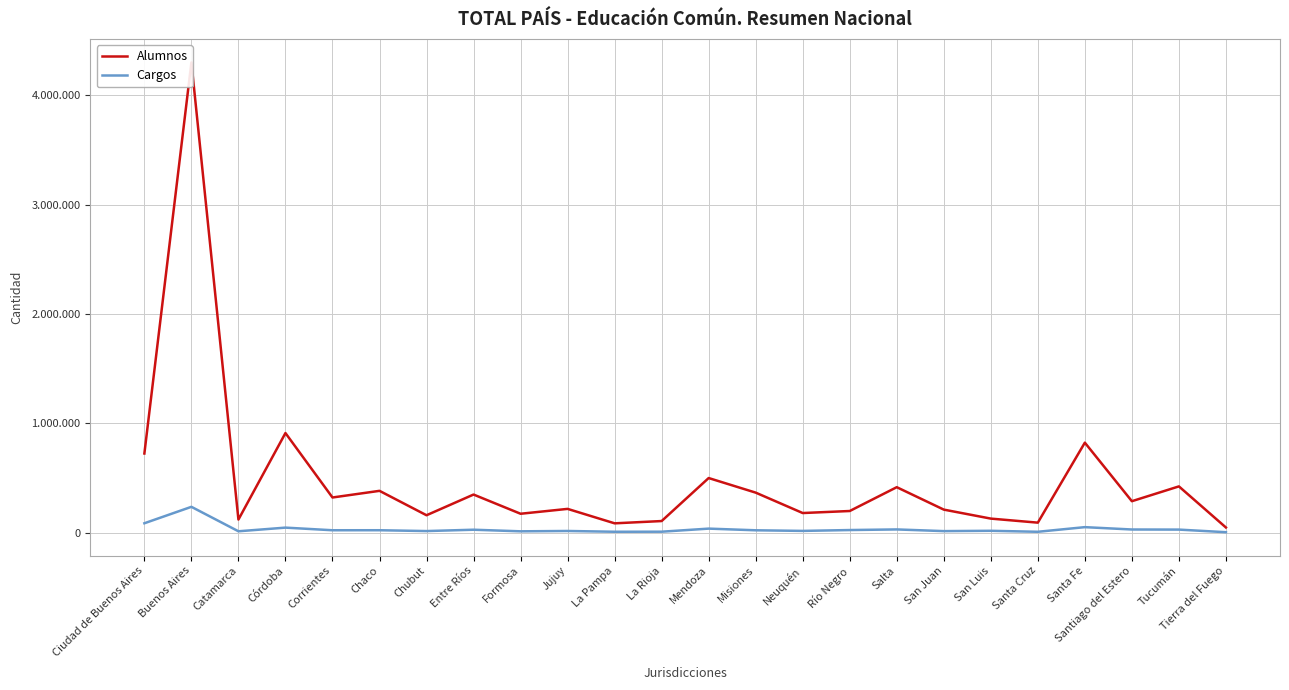

Reading left to right, extract all data points from this chart.

Alumnos: Ciudad de Buenos Aires=724406	Buenos Aires=4300194	Catamarca=120274	Córdoba=911432	Corrientes=322110	Chaco=382895	Chubut=159767	Entre Ríos=349006	Formosa=173415	Jujuy=217889	La Pampa=85875	La Rioja=106709	Mendoza=499920	Misiones=366571	Neuquén=179962	Río Negro=198526	Salta=416314	San Juan=211274	San Luis=129034	Santa Cruz=92031	Santa Fe=823548	Santiago del Estero=288152	Tucumán=423583	Tierra del Fuego=47754
Cargos: Ciudad de Buenos Aires=86433	Buenos Aires=236730	Catamarca=13114	Córdoba=46569	Corrientes=22548	Chaco=22709	Chubut=15084	Entre Ríos=27383	Formosa=12764	Jujuy=15898	La Pampa=8761	La Rioja=9310	Mendoza=37448	Misiones=22217	Neuquén=16560	Río Negro=24397	Salta=30046	San Juan=14647	San Luis=17596	Santa Cruz=8525	Santa Fe=50916	Santiago del Estero=29456	Tucumán=28534	Tierra del Fuego=4656